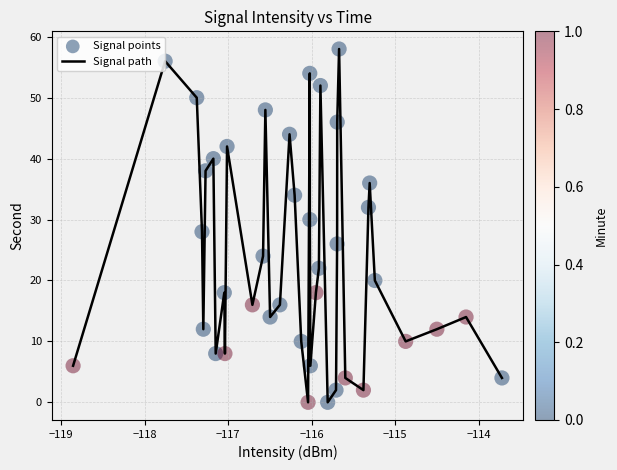

What is the maximum value shown in the chart?

58